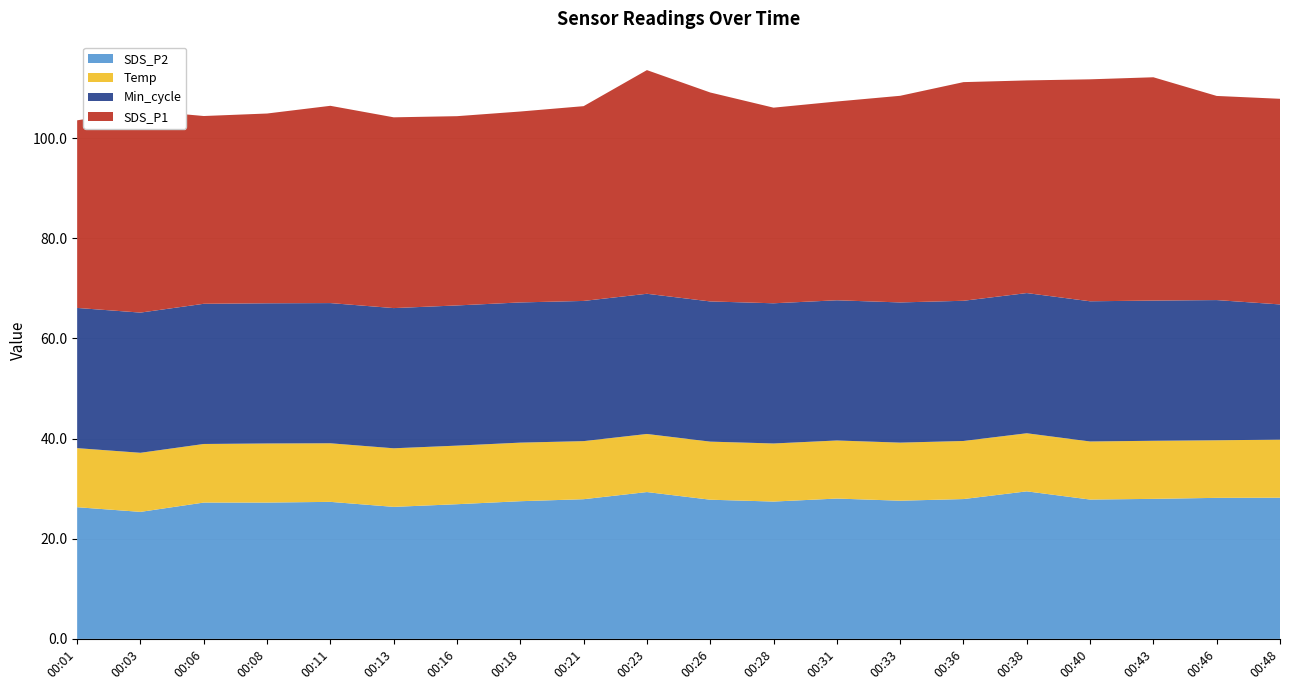

Reading left to right, extract all data points from this chart.

SDS_P2: 00:01=26.3	00:03=25.4	00:06=27.2	00:08=27.2	00:11=27.4	00:13=26.4	00:16=26.9	00:18=27.5	00:21=27.9	00:23=29.3	00:26=27.8	00:28=27.4	00:31=28.0	00:33=27.6	00:36=27.9	00:38=29.5	00:40=27.8	00:43=28.0	00:46=28.2	00:48=28.2
SDS_P1: 00:01=37.5	00:03=40.4	00:06=37.5	00:08=37.9	00:11=39.4	00:13=38.1	00:16=37.8	00:18=38.1	00:21=38.9	00:23=44.7	00:26=41.7	00:28=39.1	00:31=39.7	00:33=41.3	00:36=43.7	00:38=42.5	00:40=44.3	00:43=44.6	00:46=40.8	00:48=41.1
Temp: 00:01=11.8	00:03=11.8	00:06=11.7	00:08=11.8	00:11=11.7	00:13=11.7	00:16=11.7	00:18=11.7	00:21=11.6	00:23=11.6	00:26=11.6	00:28=11.6	00:31=11.6	00:33=11.6	00:36=11.6	00:38=11.6	00:40=11.6	00:43=11.6	00:46=11.5	00:48=11.6
Min_cycle: 00:01=28.0	00:03=28.0	00:06=28.0	00:08=28.0	00:11=28.0	00:13=28.0	00:16=28.0	00:18=28.0	00:21=28.0	00:23=28.0	00:26=28.0	00:28=28.0	00:31=28.0	00:33=28.0	00:36=28.0	00:38=28.0	00:40=28.0	00:43=28.0	00:46=28.0	00:48=27.0